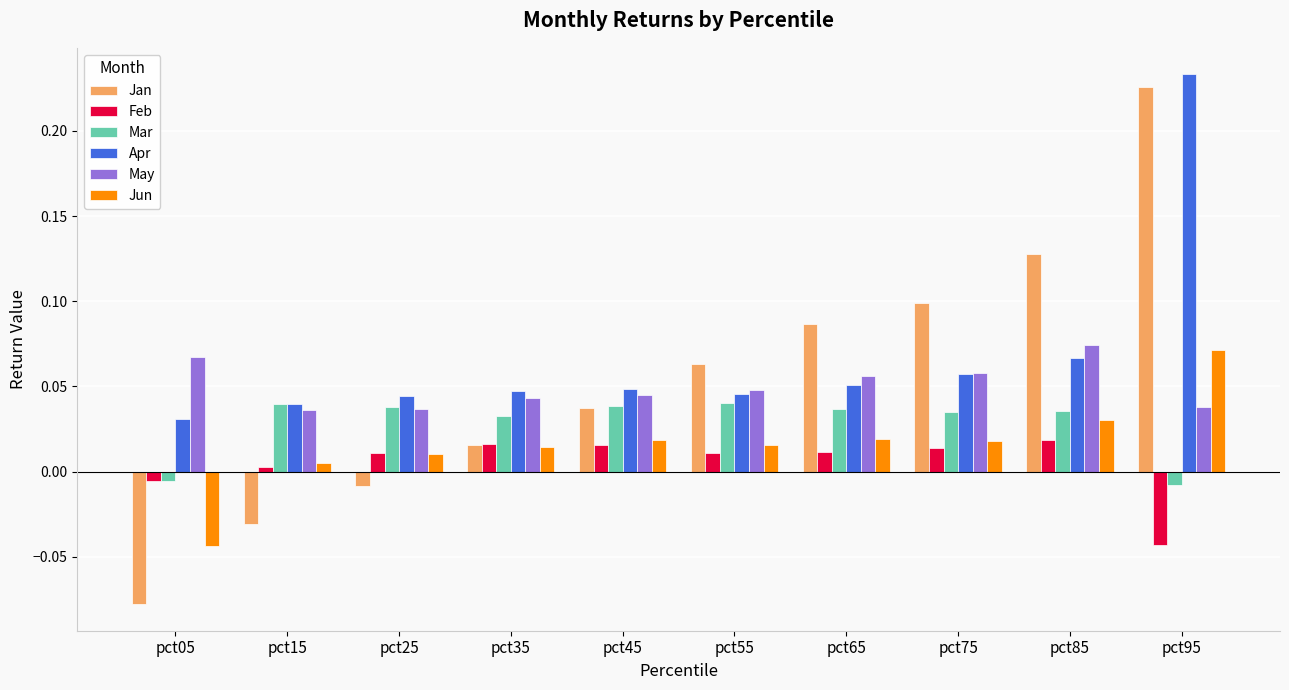

How many groups of bars are there?

10